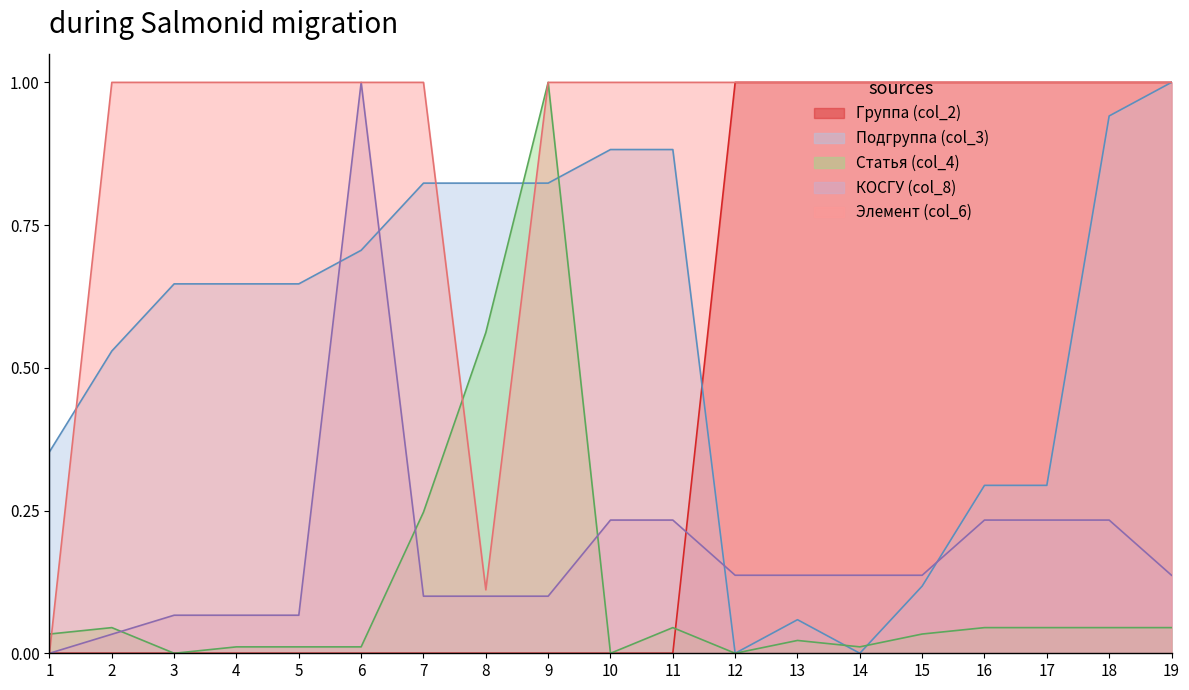

Reading left to right, list all the values displayed in this chart.

Группа (col_2): 1=0.0	2=0.0	3=0.0	4=0.0	5=0.0	6=0.0	7=0.0	8=0.0	9=0.0	10=0.0	11=0.0	12=1.0	13=1.0	14=1.0	15=1.0	16=1.0	17=1.0	18=1.0	19=1.0
Подгруппа (col_3): 1=0.4	2=0.5	3=0.6	4=0.6	5=0.6	6=0.7	7=0.8	8=0.8	9=0.8	10=0.9	11=0.9	12=0.0	13=0.1	14=0.0	15=0.1	16=0.3	17=0.3	18=0.9	19=1.0
Статья (col_4): 1=0.0	2=0.0	3=0.0	4=0.0	5=0.0	6=0.0	7=0.2	8=0.6	9=1.0	10=0.0	11=0.0	12=0.0	13=0.0	14=0.0	15=0.0	16=0.0	17=0.0	18=0.0	19=0.0
КОСГУ (col_8): 1=0.0	2=0.0	3=0.1	4=0.1	5=0.1	6=1.0	7=0.1	8=0.1	9=0.1	10=0.2	11=0.2	12=0.1	13=0.1	14=0.1	15=0.1	16=0.2	17=0.2	18=0.2	19=0.1
Элемент (col_6): 1=0.0	2=1.0	3=1.0	4=1.0	5=1.0	6=1.0	7=1.0	8=0.1	9=1.0	10=1.0	11=1.0	12=1.0	13=1.0	14=1.0	15=1.0	16=1.0	17=1.0	18=1.0	19=1.0